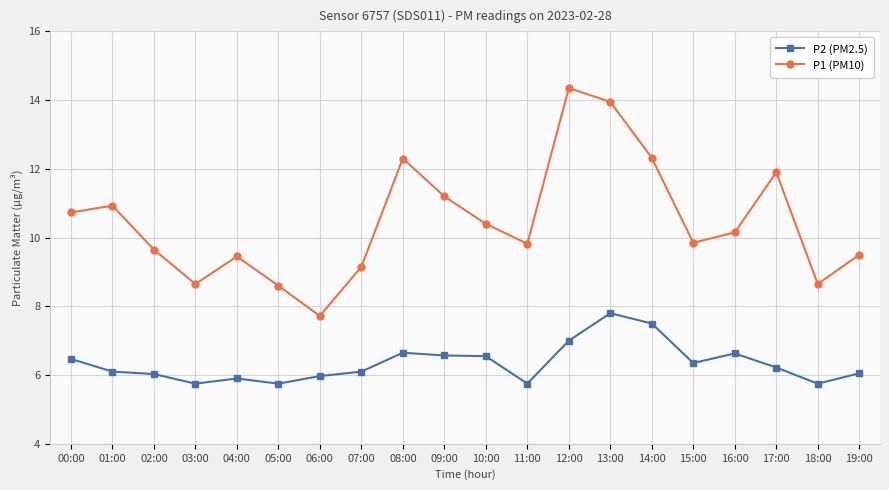

At 08:00, list the series in order from largest to smallest.

P1 (PM10), P2 (PM2.5)